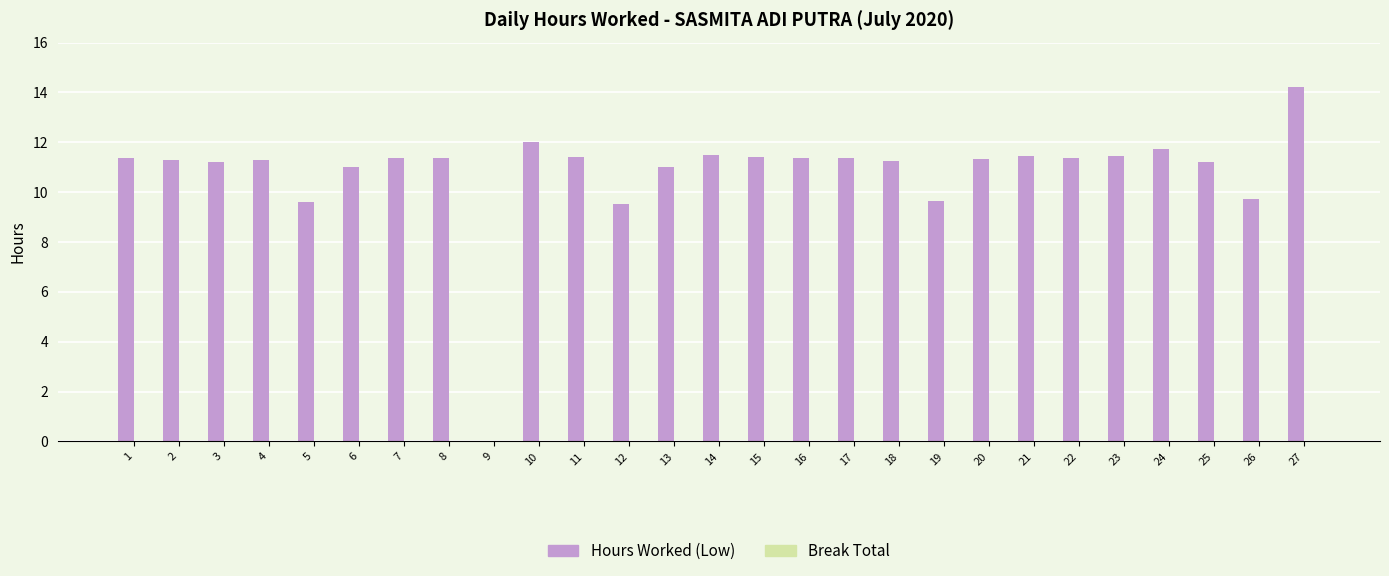

What is the sum of the values at 1 and 27?

25.6